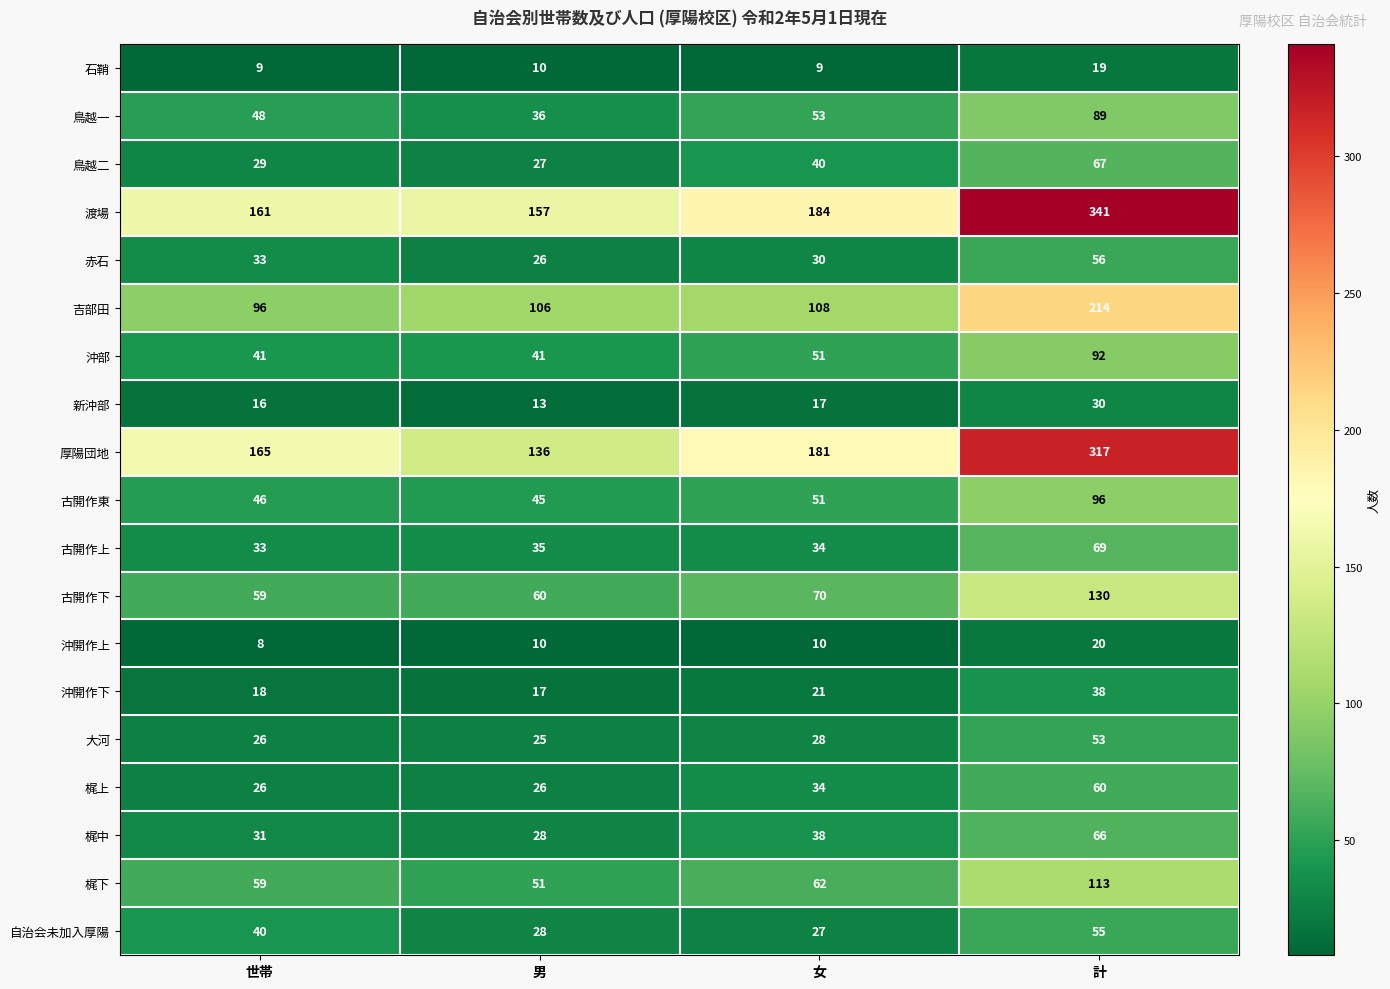

Count the number of data series in this chart.

19